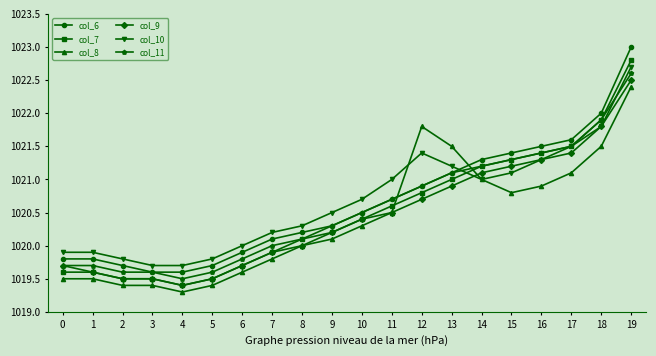

What value does the col_10 series have at 19?

1022.7